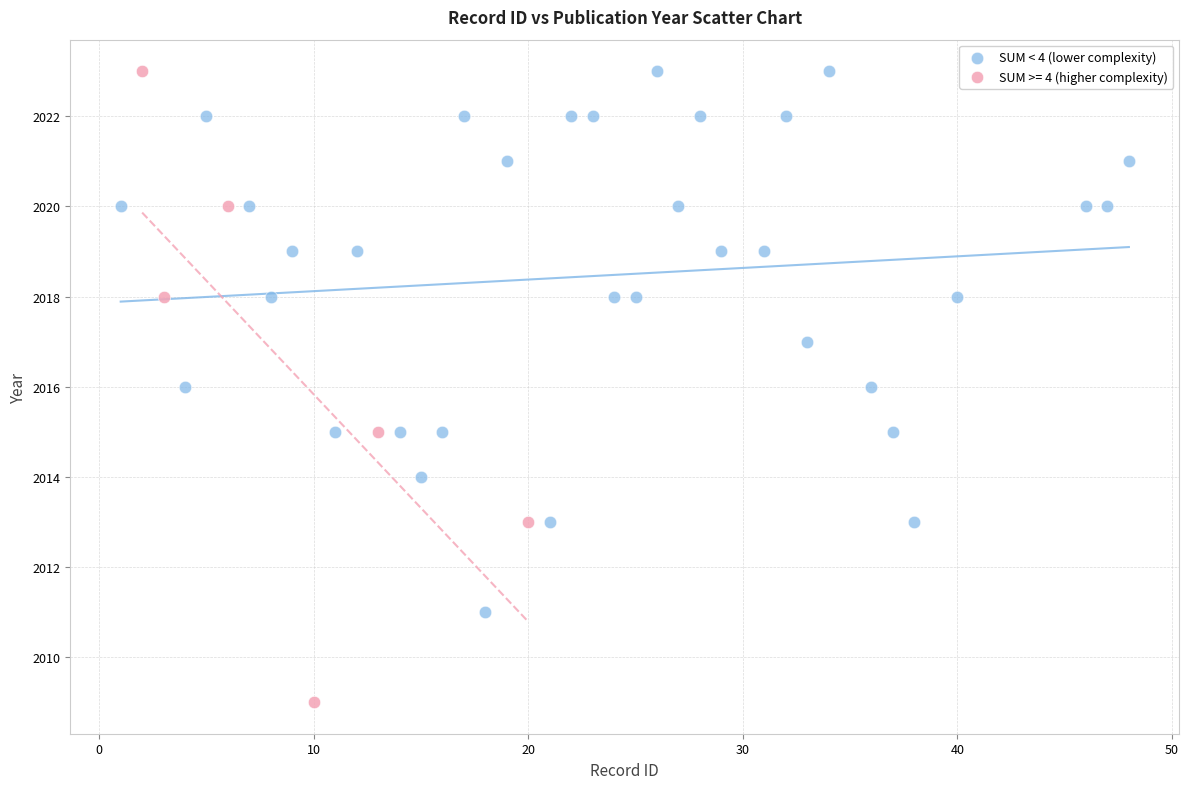

Which series reaches the minimum Y coordinate?

SUM >= 4 (higher complexity)